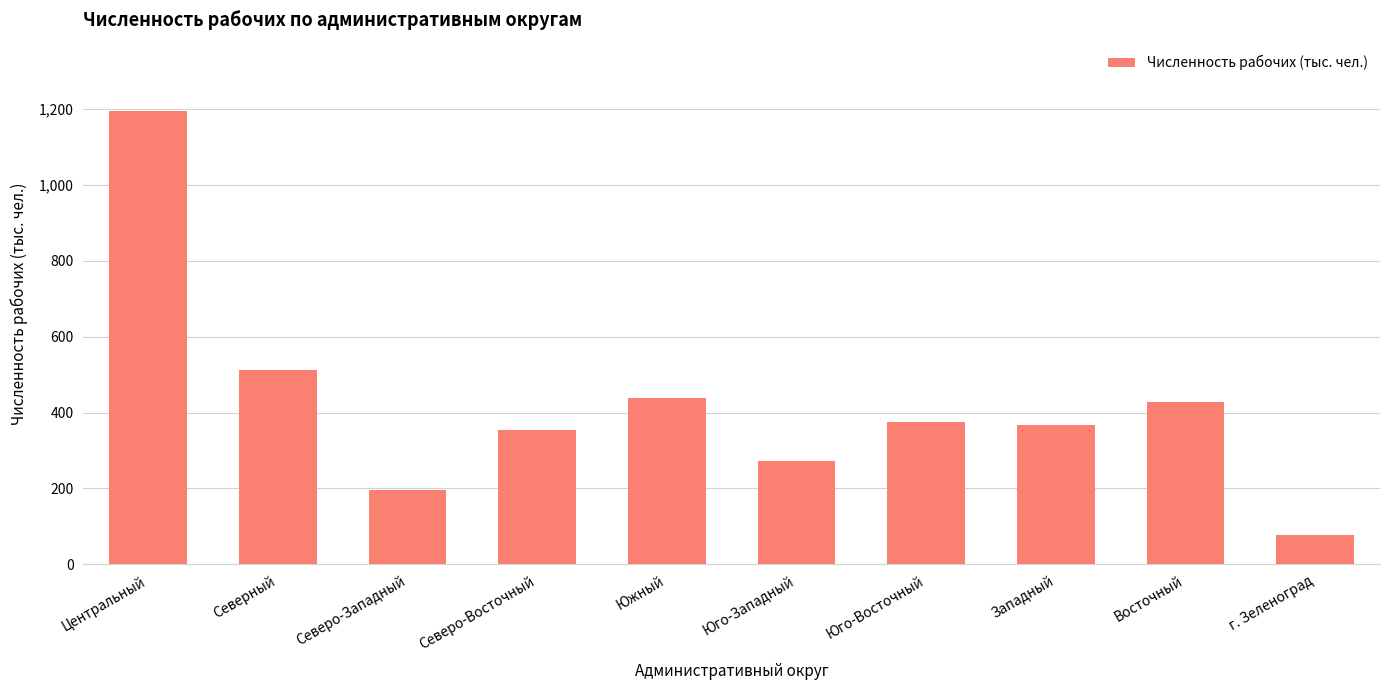

What position from the left is Восточный?

9